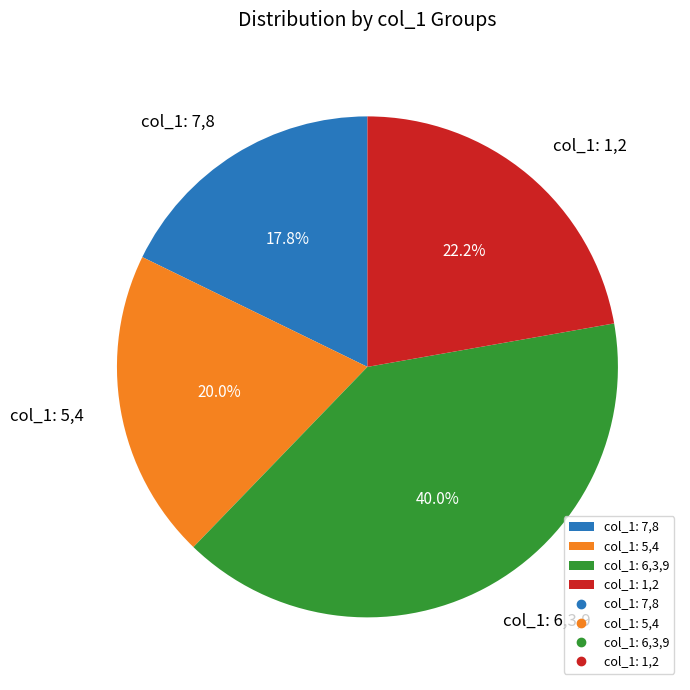

How many segments does this pie chart have?

4